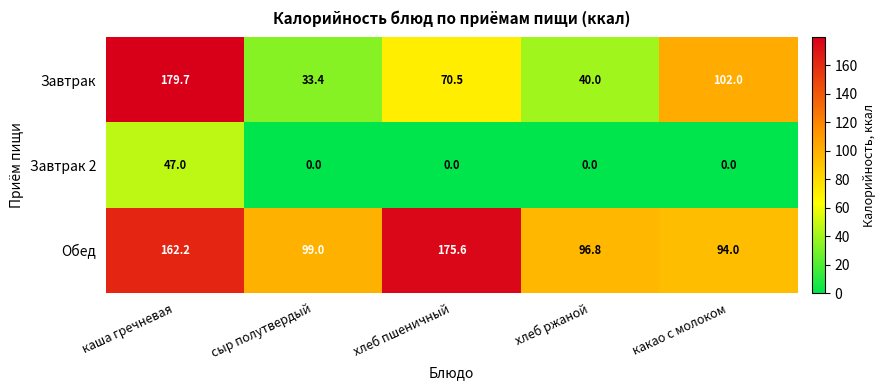

Which series has the largest total across all categories?

Обед